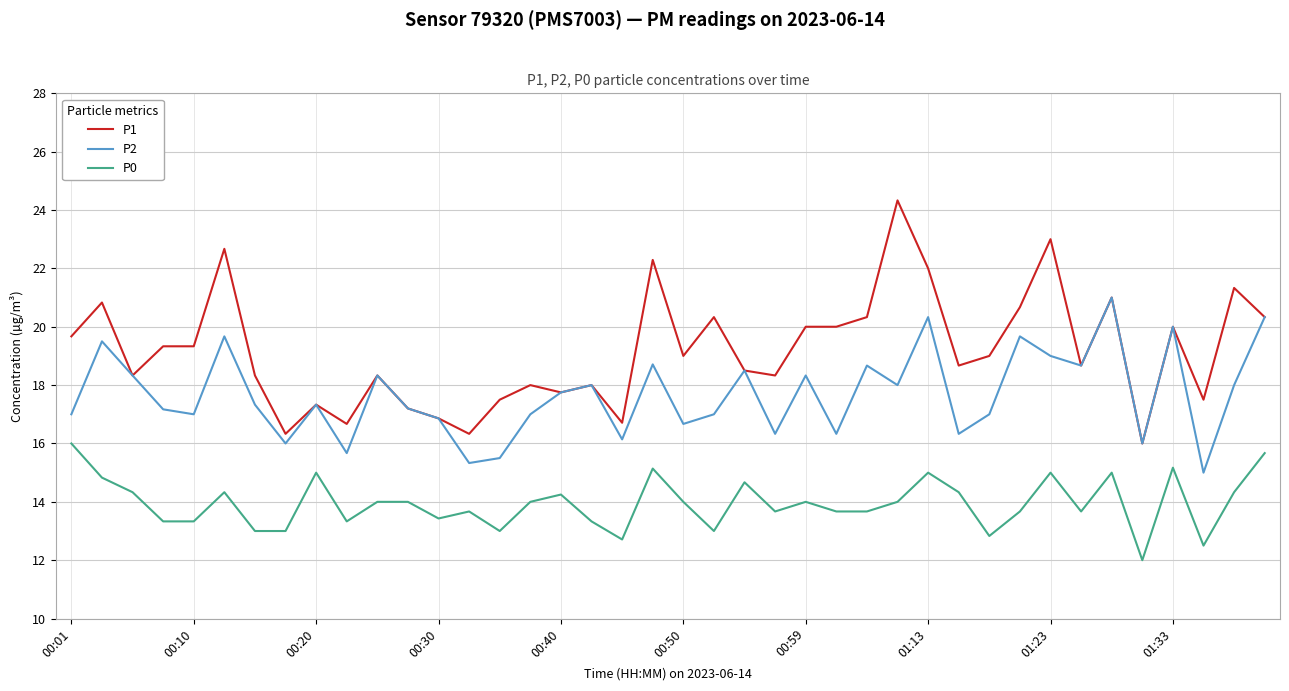

Which series has the largest total across all categories?

P1